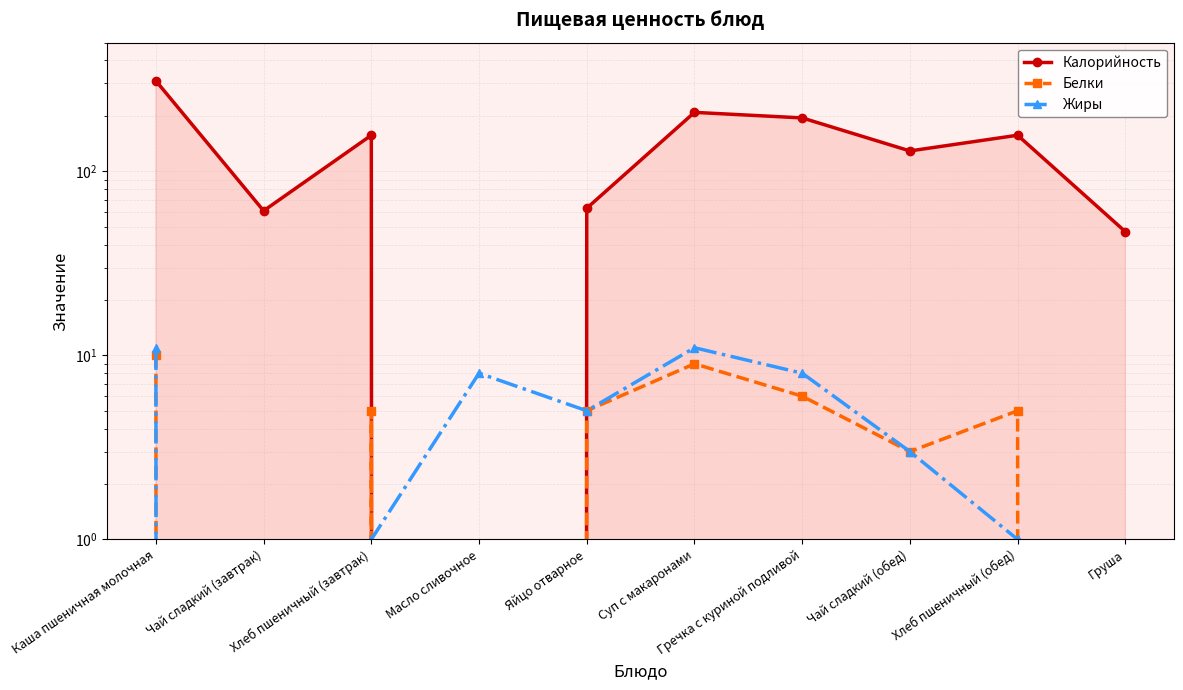

What are all the series names shown in the legend?

Калорийность, Белки, Жиры